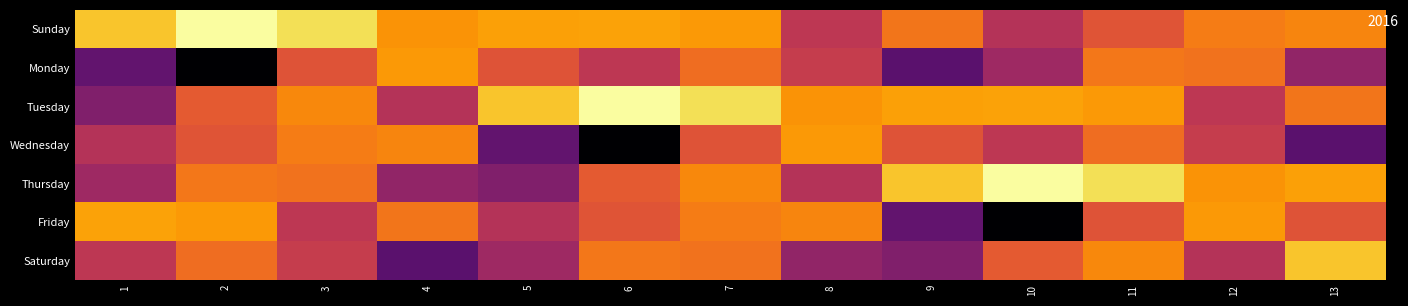

Reading left to right, what are all the values shown in this chart?

Sunday: 1=431.7	2=454.1	3=441.1	4=414.1	5=418.8	6=419.6	7=416.4	8=369.6	9=402.9	10=365.3	11=388.0	12=405.6	13=408.9
Monday: 1=330.0	2=282.2	3=387.1	4=416.2	5=387.0	6=369.5	7=399.2	8=373.4	9=327.0	10=356.1	11=403.0	12=401.0	13=350.3
Tuesday: 1=342.9	2=390.5	3=409.8	4=365.3	5=431.7	6=454.1	7=441.1	8=414.1	9=418.8	10=419.6	11=416.4	12=369.6	13=402.9
Wednesday: 1=365.3	2=388.0	3=405.6	4=408.9	5=330.0	6=282.2	7=387.1	8=416.2	9=387.0	10=369.5	11=399.2	12=373.4	13=327.0
Thursday: 1=356.1	2=403.0	3=401.0	4=350.3	5=342.9	6=390.5	7=409.8	8=365.3	9=431.7	10=454.1	11=441.1	12=414.1	13=418.8
Friday: 1=419.6	2=416.4	3=369.6	4=402.9	5=365.3	6=388.0	7=405.6	8=408.9	9=330.0	10=282.2	11=387.1	12=416.2	13=387.0
Saturday: 1=369.5	2=399.2	3=373.4	4=327.0	5=356.1	6=403.0	7=401.0	8=350.3	9=342.9	10=390.5	11=409.8	12=365.3	13=431.7